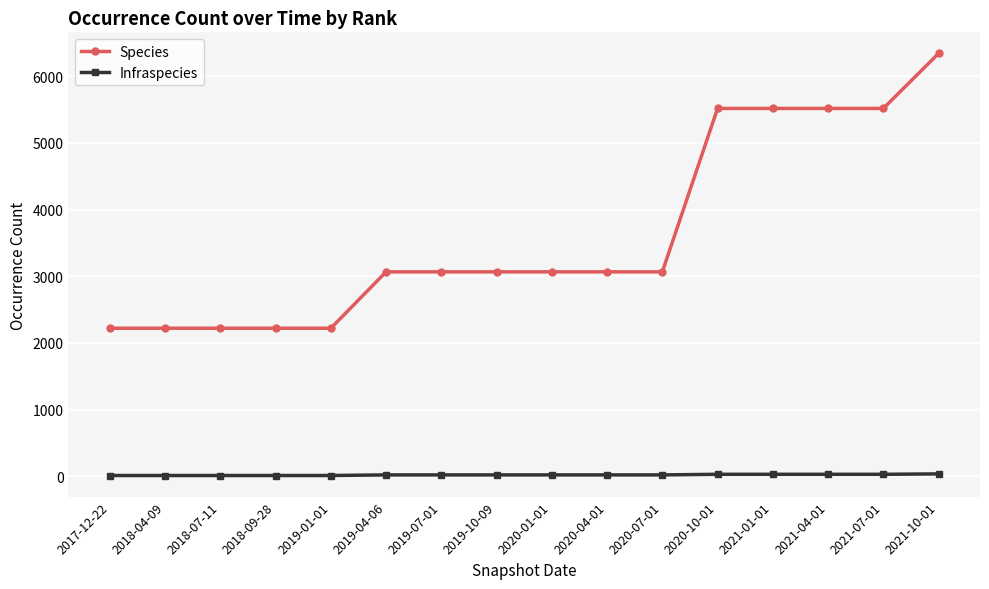

Does the chart have visible grid lines?

Yes